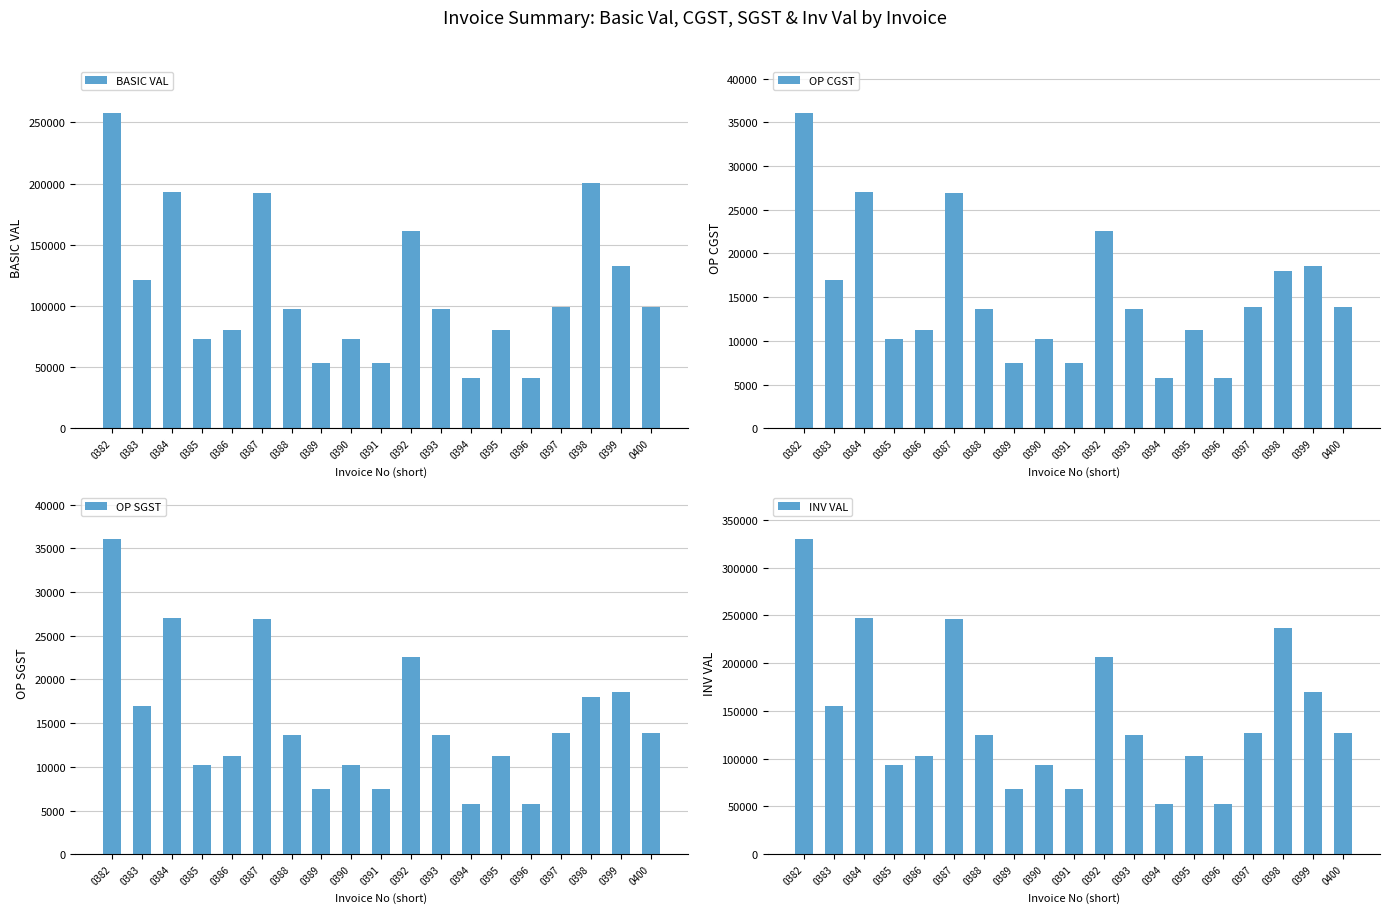

What is the sum of all BASIC VAL values?

2145331.7